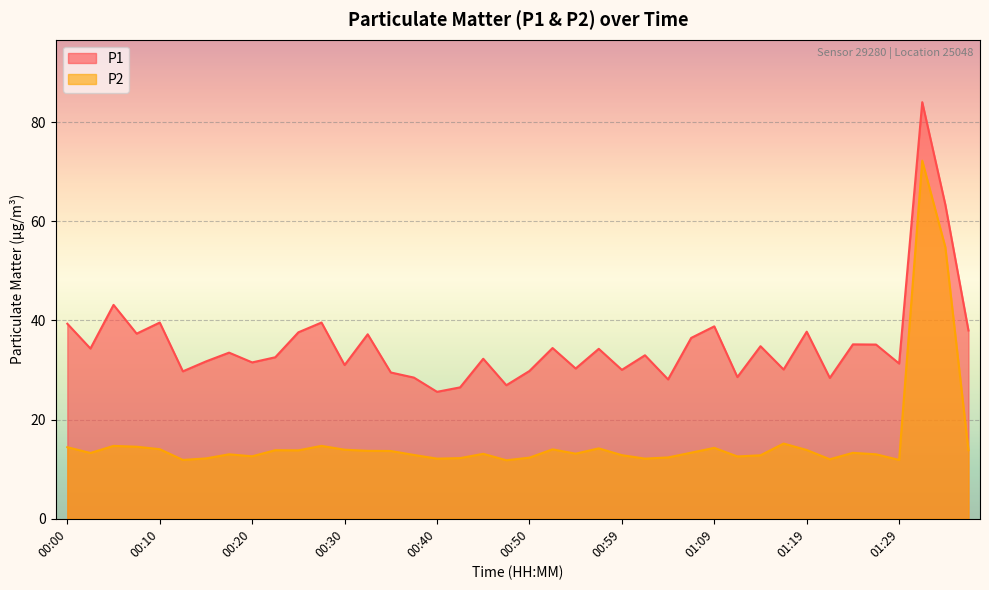

Reading left to right, extract all data points from this chart.

P1: 00:00=39.3	00:03=34.3	00:05=43.1	00:08=37.3	00:10=39.6	00:13=29.7	00:15=31.7	00:18=33.5	00:20=31.5	00:23=32.6	00:25=37.6	00:27=39.6	00:30=31.0	00:32=37.2	00:35=29.5	00:37=28.5	00:40=25.6	00:42=26.5	00:45=32.3	00:47=26.9	00:50=29.8	00:52=34.4	00:54=30.3	00:57=34.3	00:59=30.0	01:02=33.0	01:04=28.1	01:07=36.5	01:09=38.8	01:12=28.6	01:14=34.8	01:17=30.1	01:19=37.7	01:22=28.4	01:24=35.2	01:26=35.1	01:29=31.3	01:31=84.0	01:34=63.3	01:36=38.0
P2: 00:00=14.4	00:03=13.3	00:05=14.7	00:08=14.5	00:10=14.0	00:13=11.9	00:15=12.2	00:18=13.0	00:20=12.6	00:23=13.8	00:25=13.8	00:27=14.7	00:30=13.9	00:32=13.7	00:35=13.7	00:37=12.9	00:40=12.1	00:42=12.2	00:45=13.1	00:47=11.8	00:50=12.3	00:52=14.0	00:54=13.1	00:57=14.2	00:59=12.8	01:02=12.1	01:04=12.4	01:07=13.3	01:09=14.3	01:12=12.6	01:14=12.8	01:17=15.2	01:19=13.9	01:22=12.0	01:24=13.3	01:26=13.0	01:29=11.9	01:31=72.2	01:34=54.8	01:36=13.8